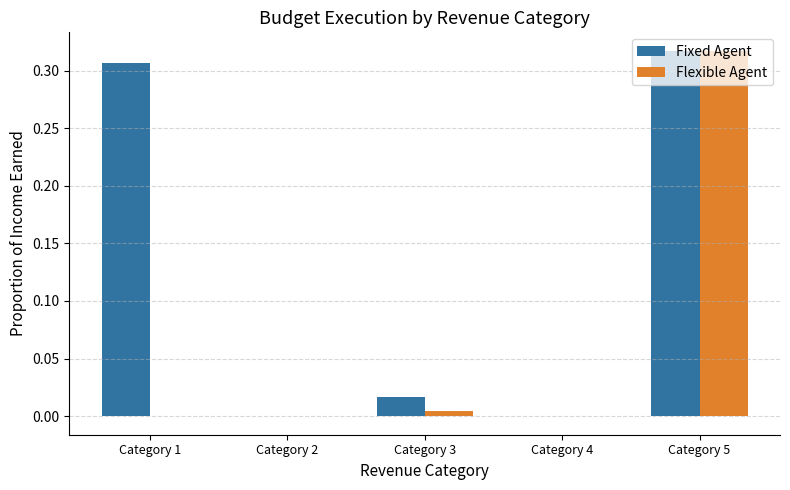

At which label does Flexible Agent reach its peak?

Category 5